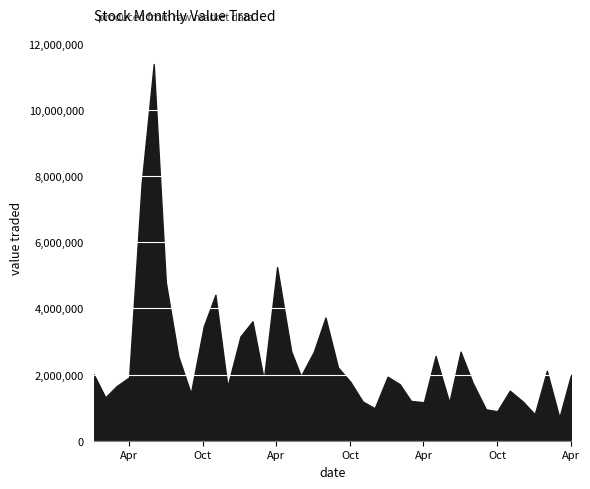

The chart shows a value of 639566 at 01/08/2023. True or false?

False